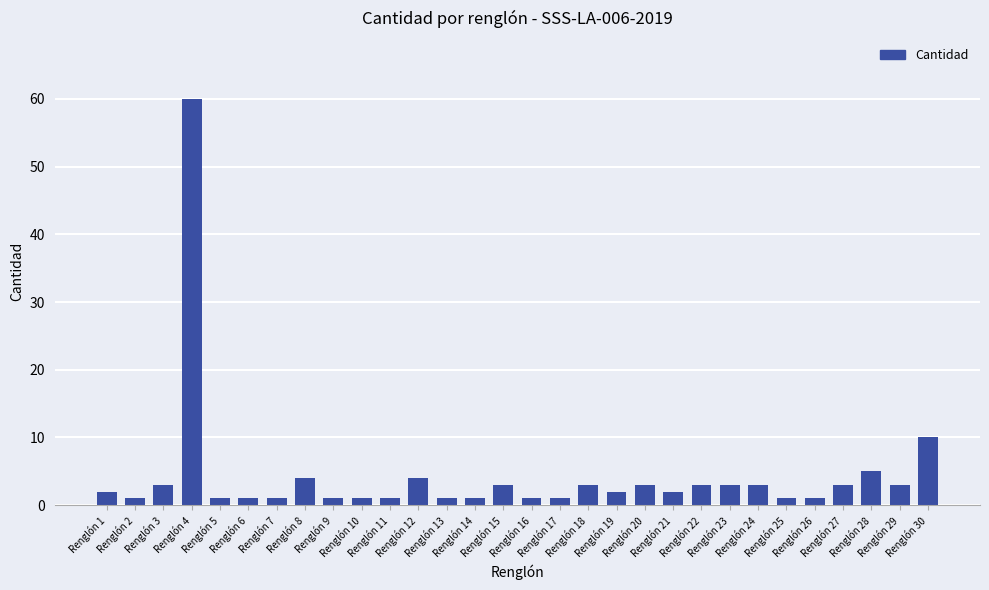

How many series are shown in this chart?

1